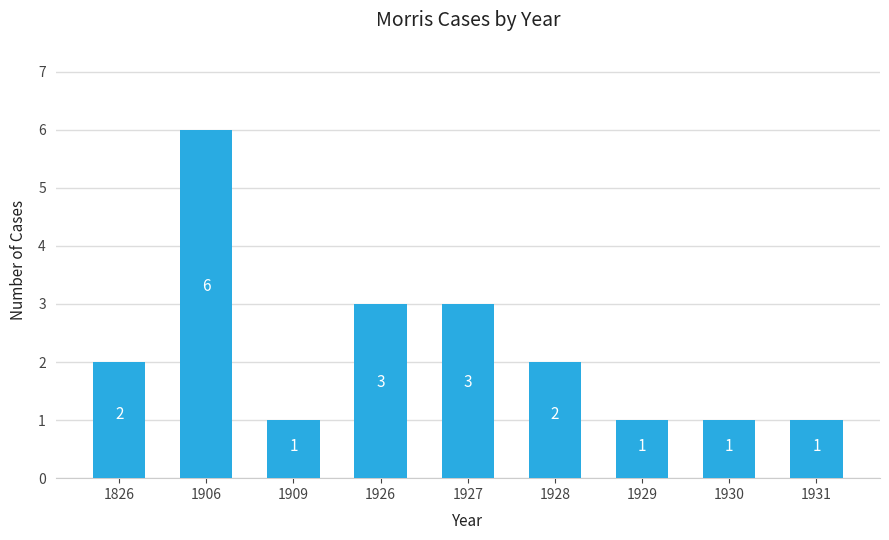

What is the difference between the maximum and minimum values?

5